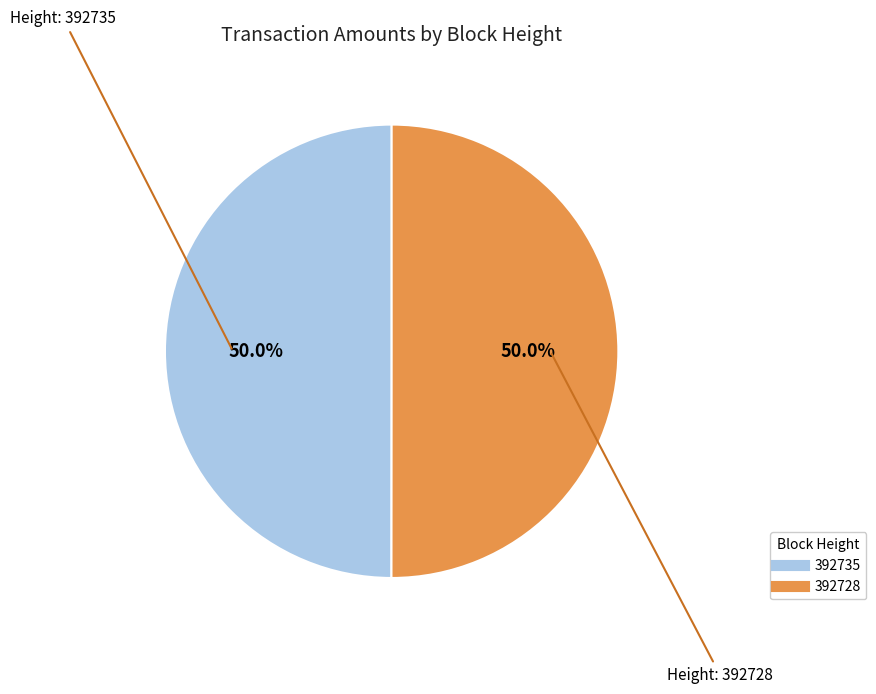

What is the ratio of the value at 392728 to the value at 392735?

1.0